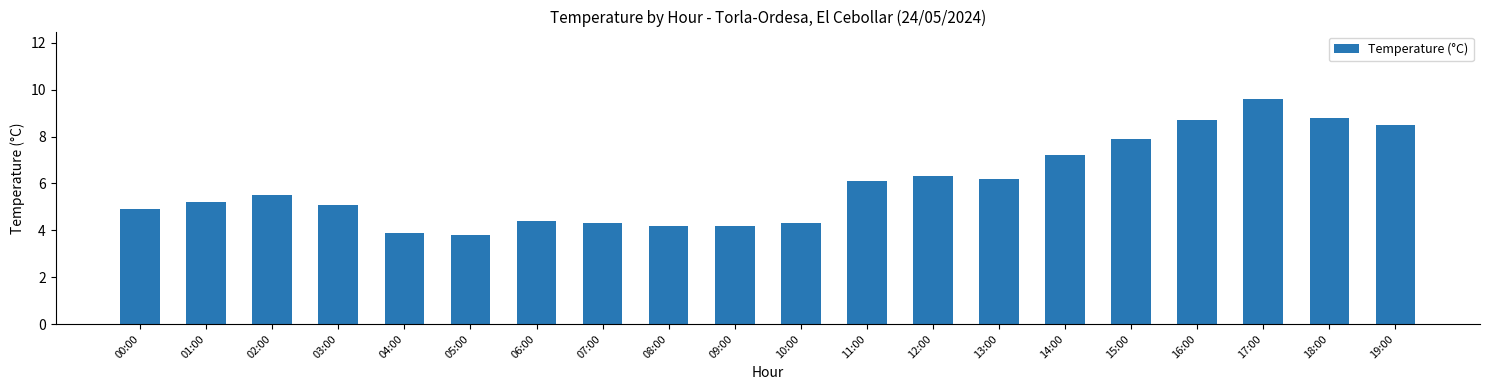

What is the value of the 15th bar from the left?

7.2